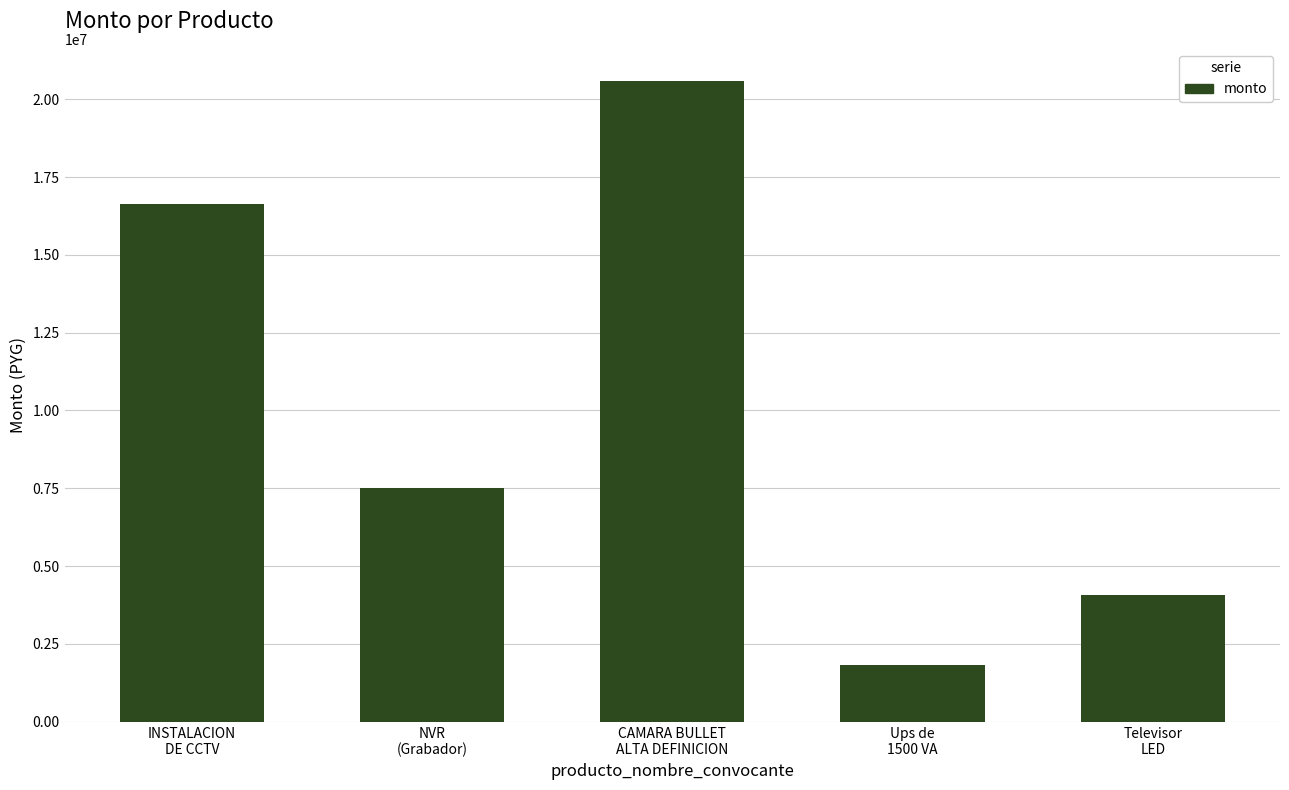

True or false: the data shows 4743289 at NVR
(Grabador).

False